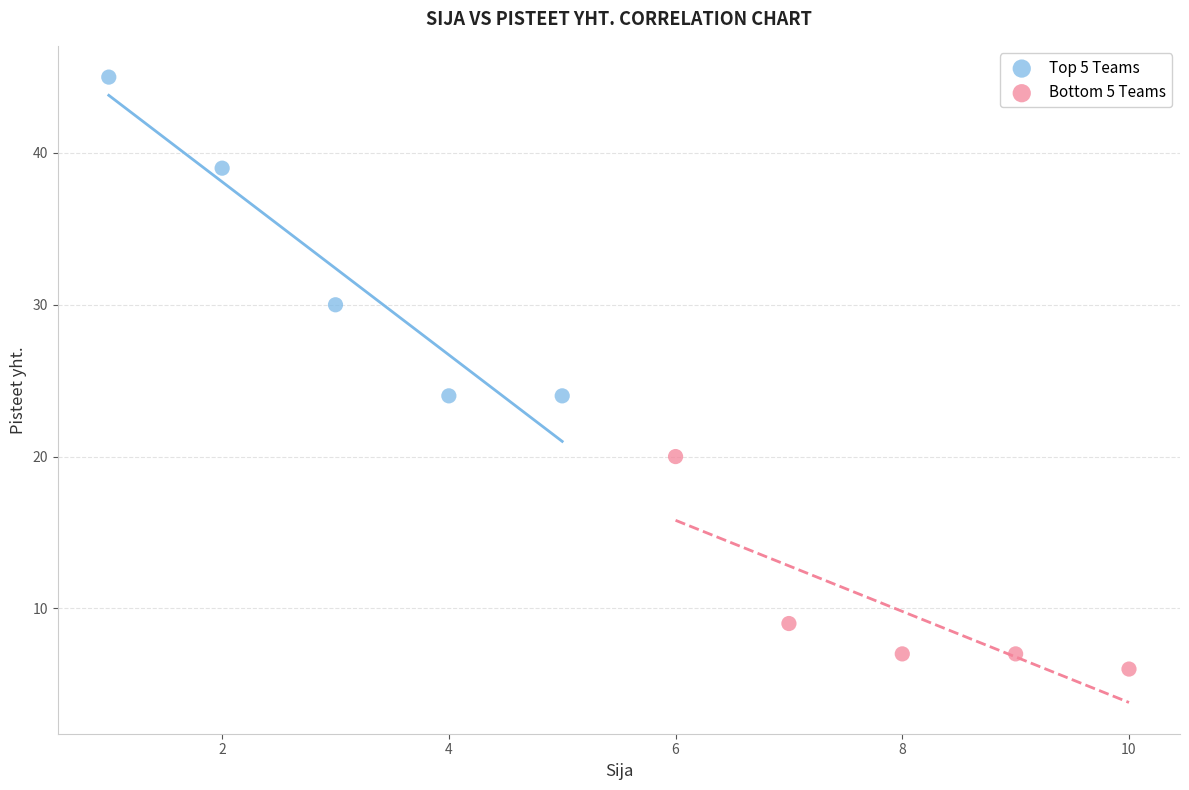

Which series contains the highest Y value?

Top 5 Teams